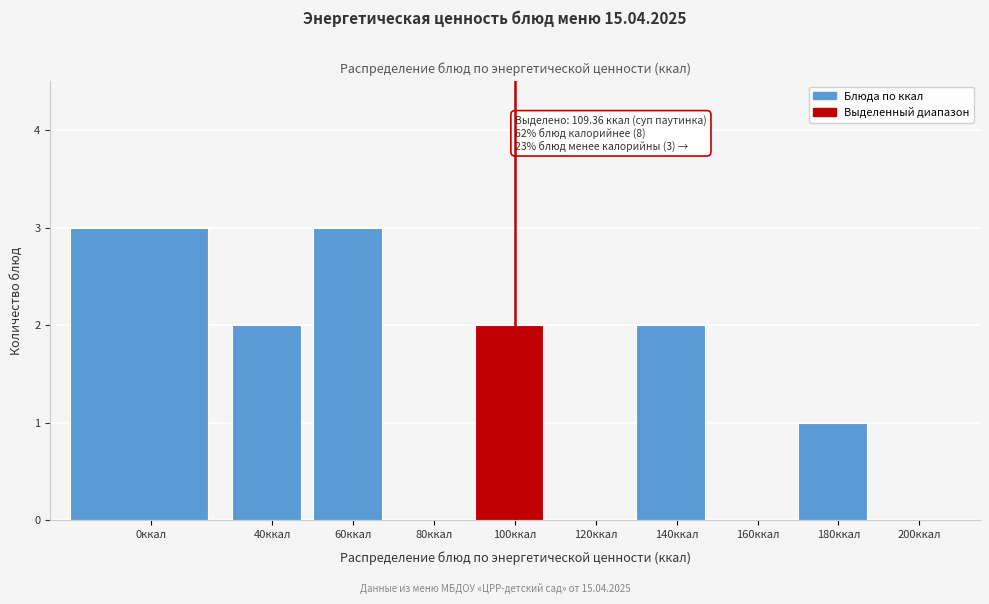

Reading left to right, transcribe all the data shown in this chart.

0ккал=3	40ккал=2	60ккал=3	80ккал=0	100ккал=2	120ккал=0	140ккал=2	160ккал=0	180ккал=1	200ккал=0